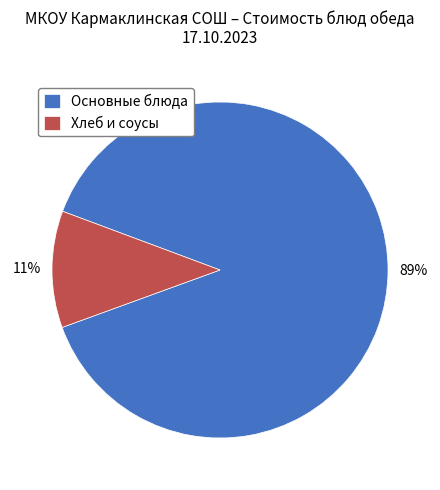

What percentage is the Хлеб и соусы slice, to the nearest percent?

11%